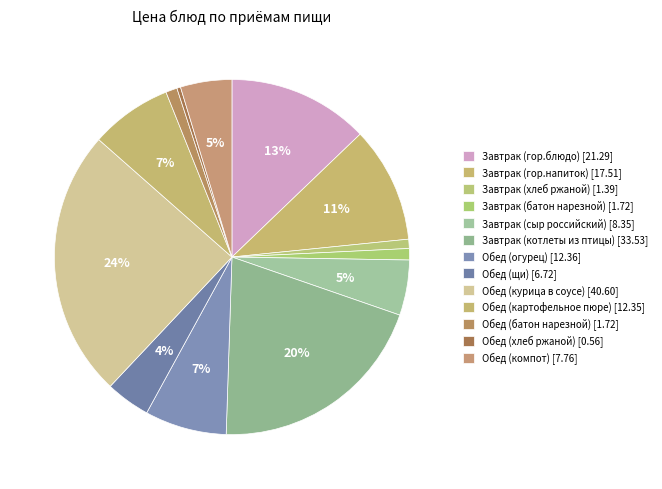

How many slices are in this pie chart?

13